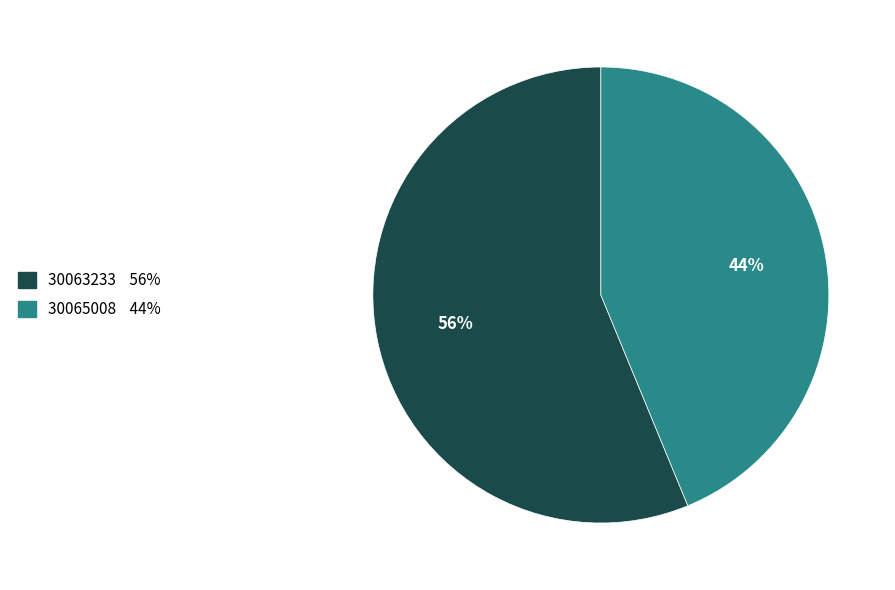

Which slice represents more than half of the pie?

30063233